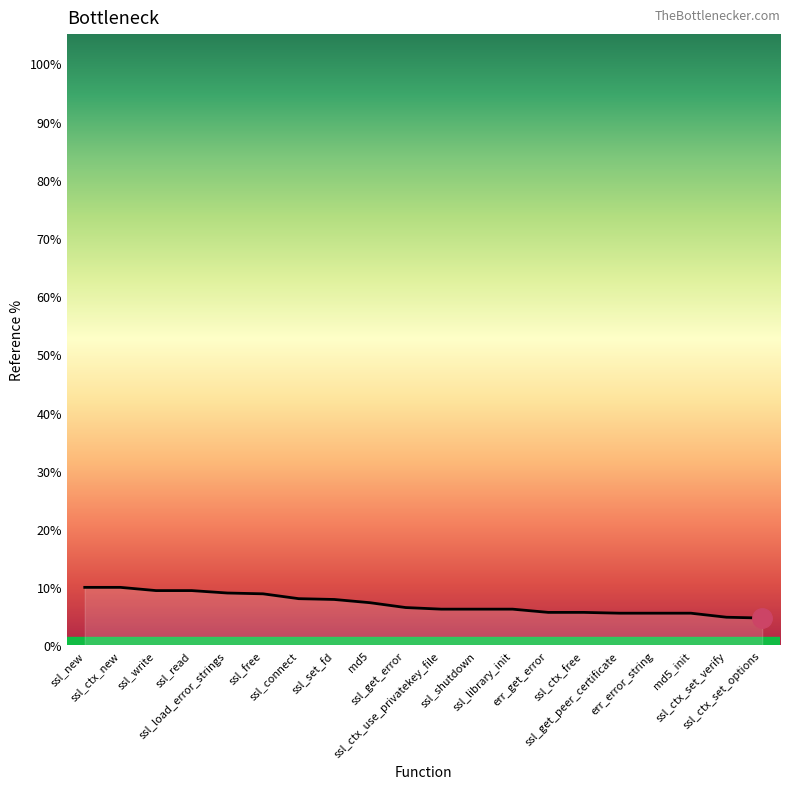

What is the difference between the maximum and minimum values?

5.3